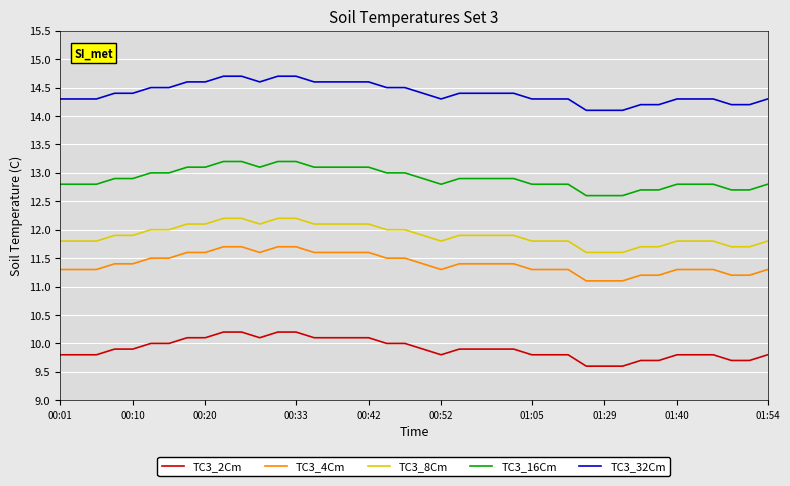

What is the greatest value displayed?

14.7